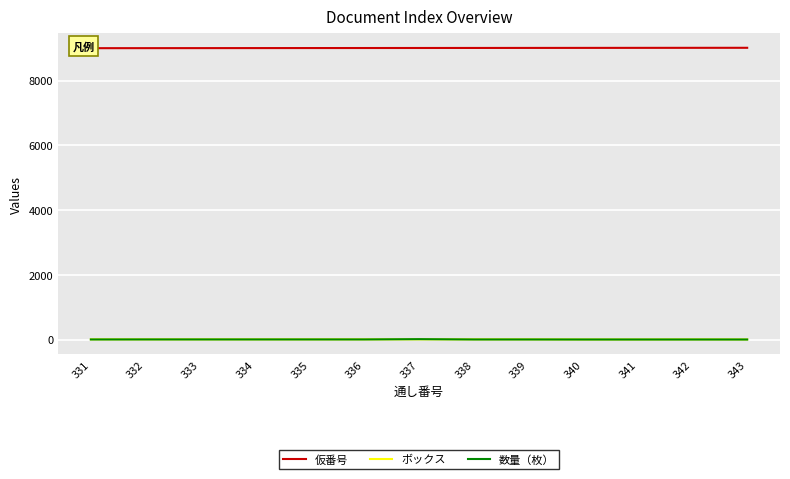

The 数量（枚） series shows 2 at 333. True or false?

True